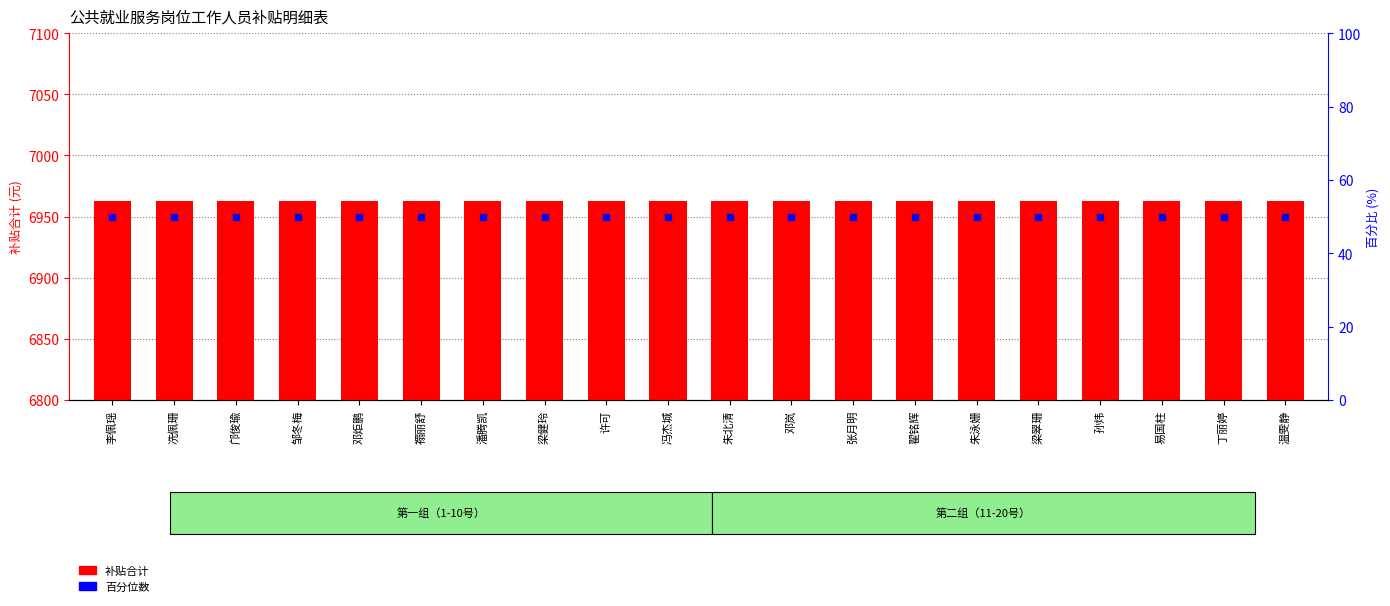

What are all the series names shown in the legend?

补贴合计, 百分位数